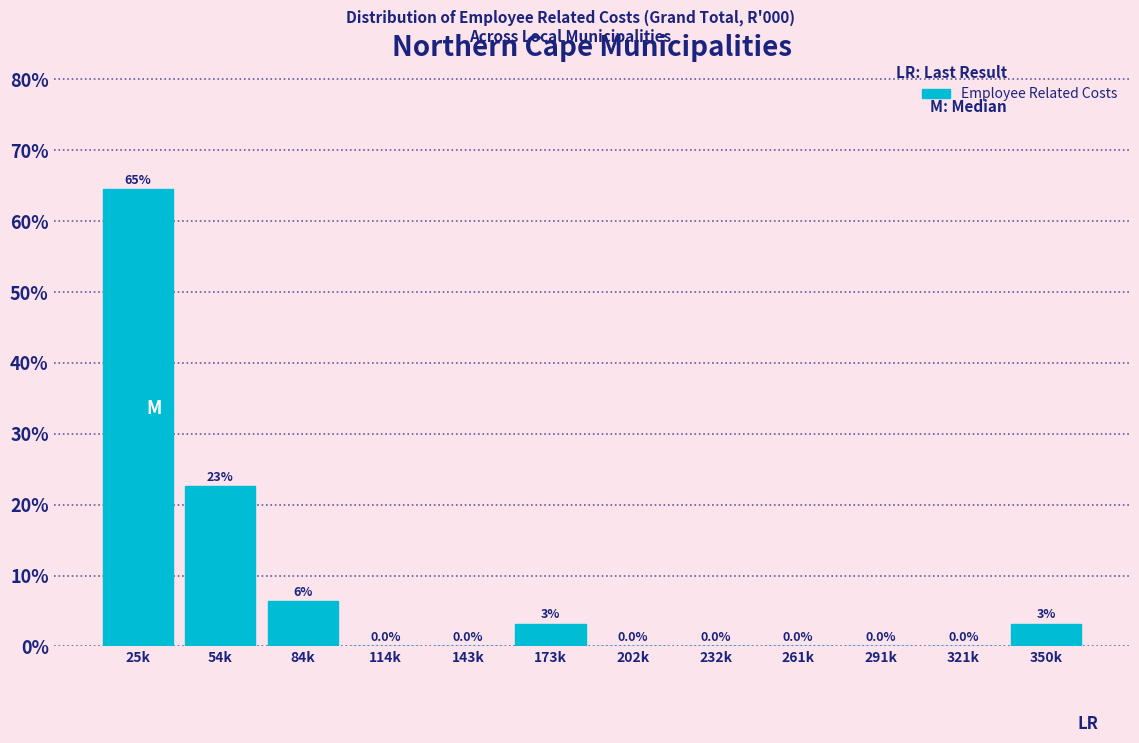

What is the greatest value displayed?

64.5